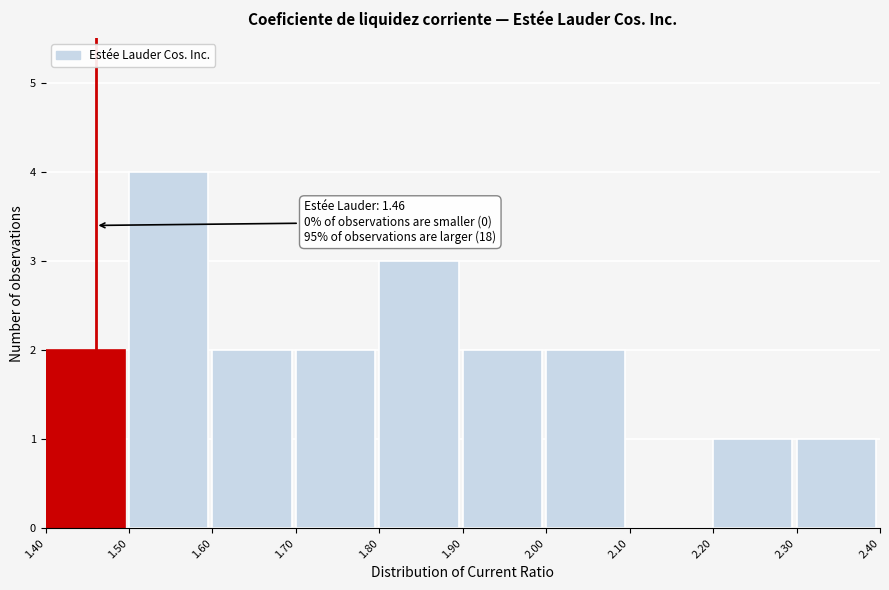

Which range on the x-axis has the tallest bar?

1.50 to 1.60